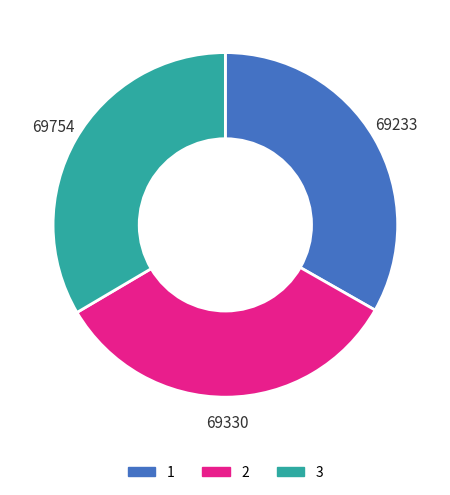

Combined, do 3 and 2 account for over 50%?

Yes